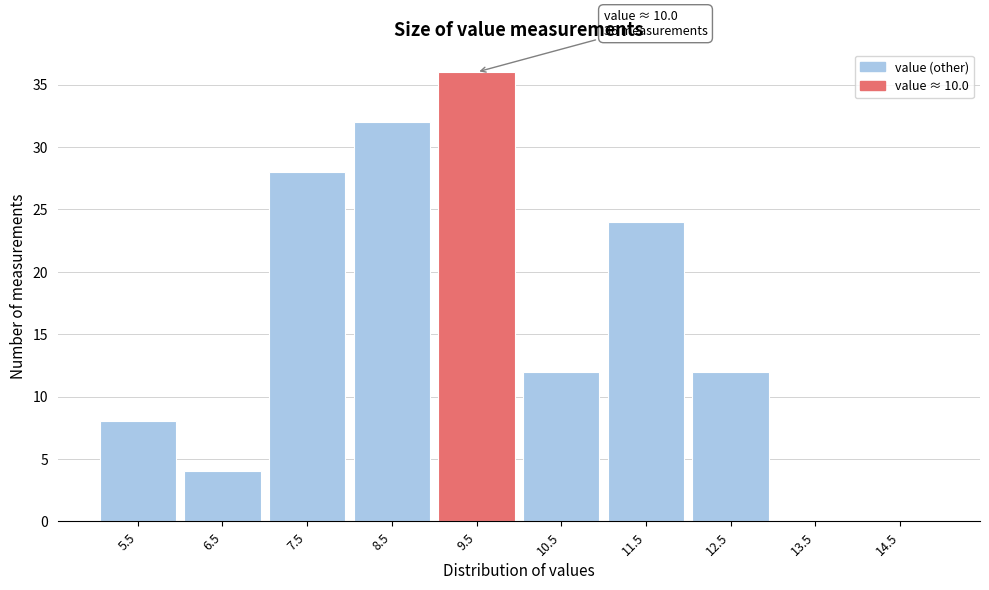

Reading right to left, extract all data points from this chart.

14.5=0	13.5=0	12.5=12	11.5=24	10.5=12	9.5=36	8.5=32	7.5=28	6.5=4	5.5=8